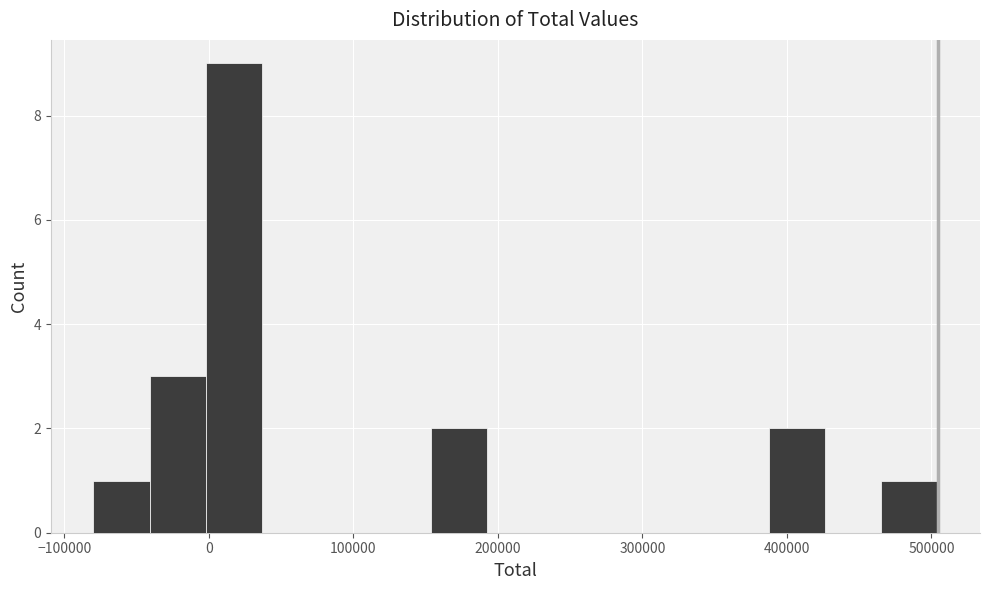

Read against the x-axis, roughly where is the centre of the tallest bar?

20000